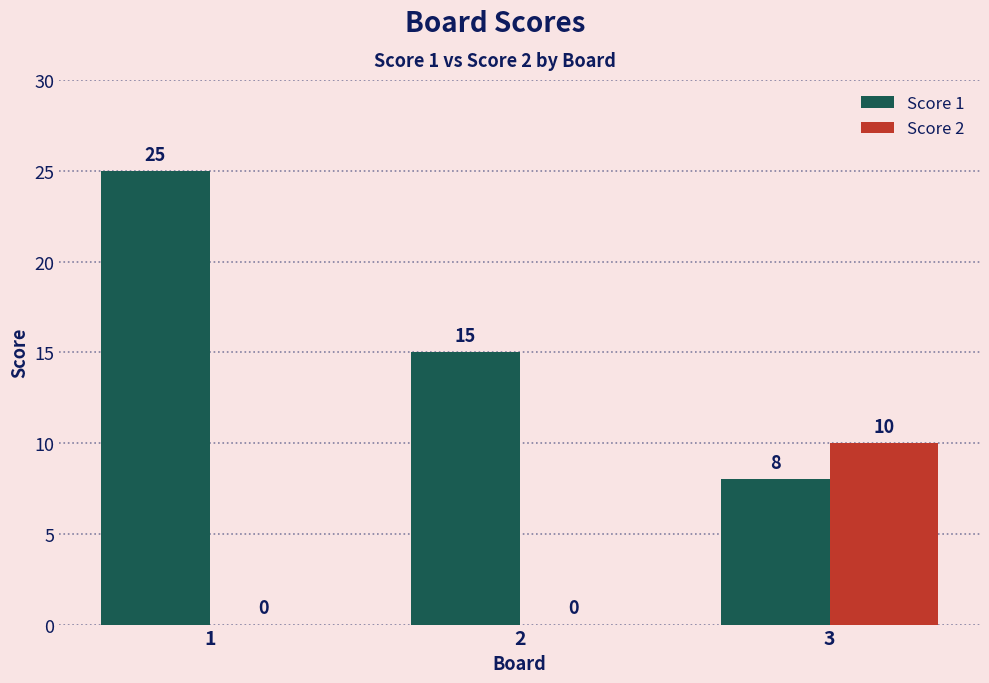

Reading right to left, transcribe all the data shown in this chart.

Score 1: 3=8	2=15	1=25
Score 2: 3=10	2=0	1=0